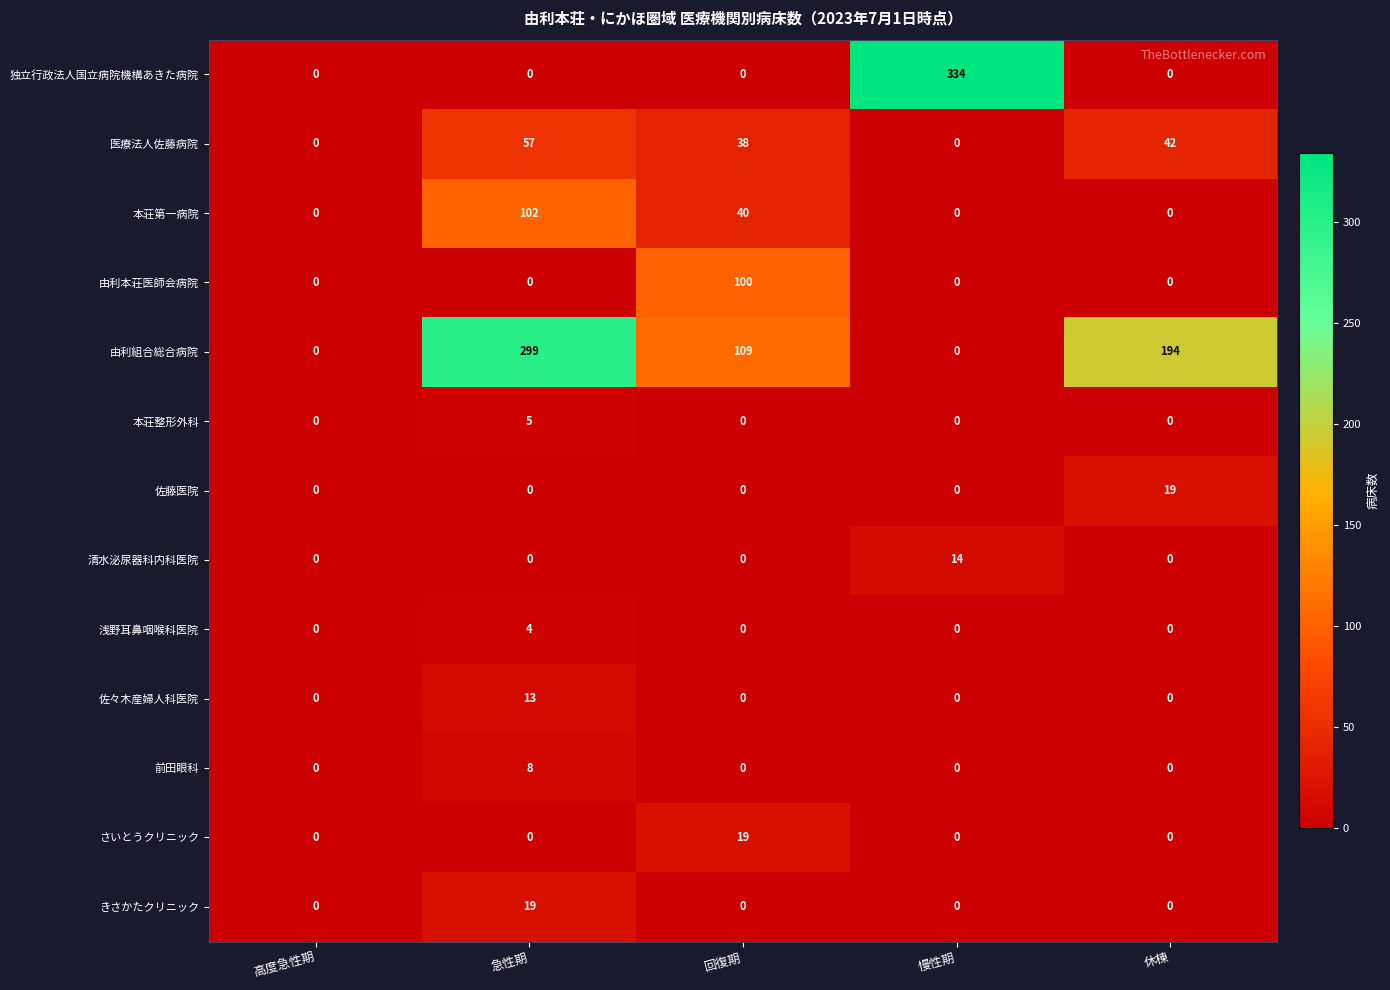

What is the spread (max minus min) of values at 急性期?

299